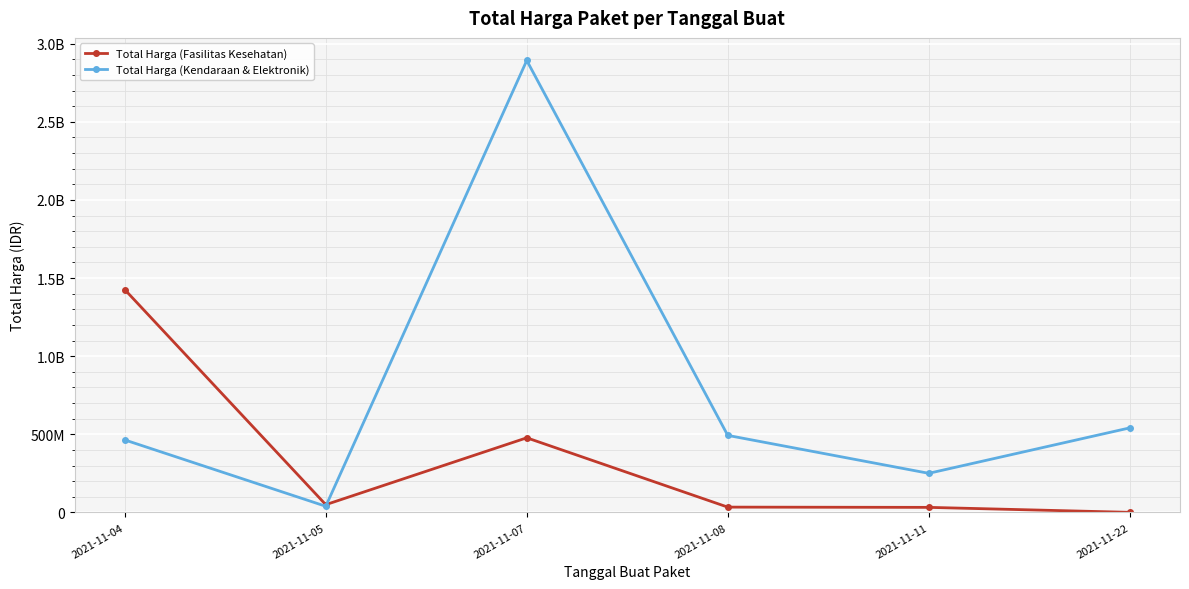

What is the total value across all series at 2021-11-11?

282791200